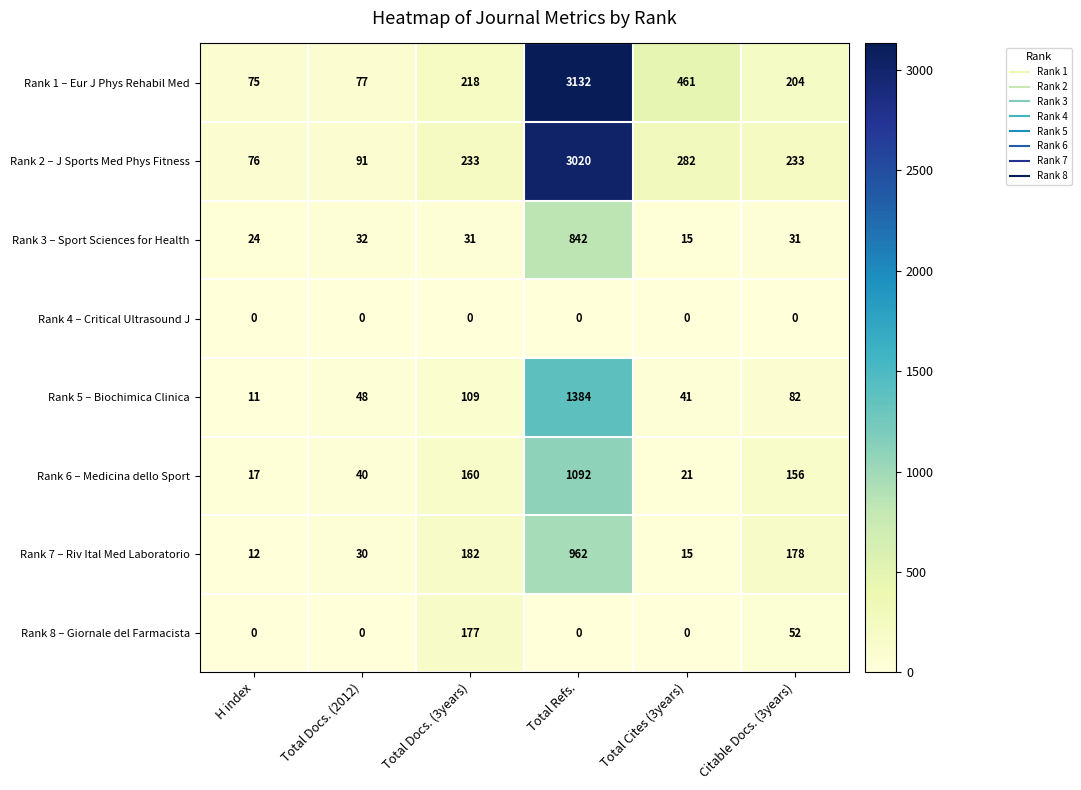

Read the Rank 6 – Medicina dello Sport value at Total Docs. (2012), to the nearest 50.

50